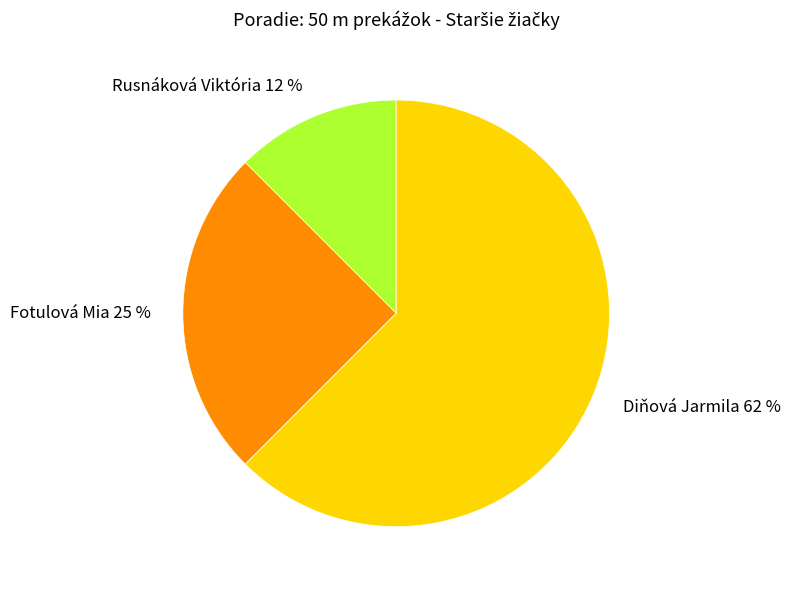

To the nearest percent, what is the average slice percentage?

33%